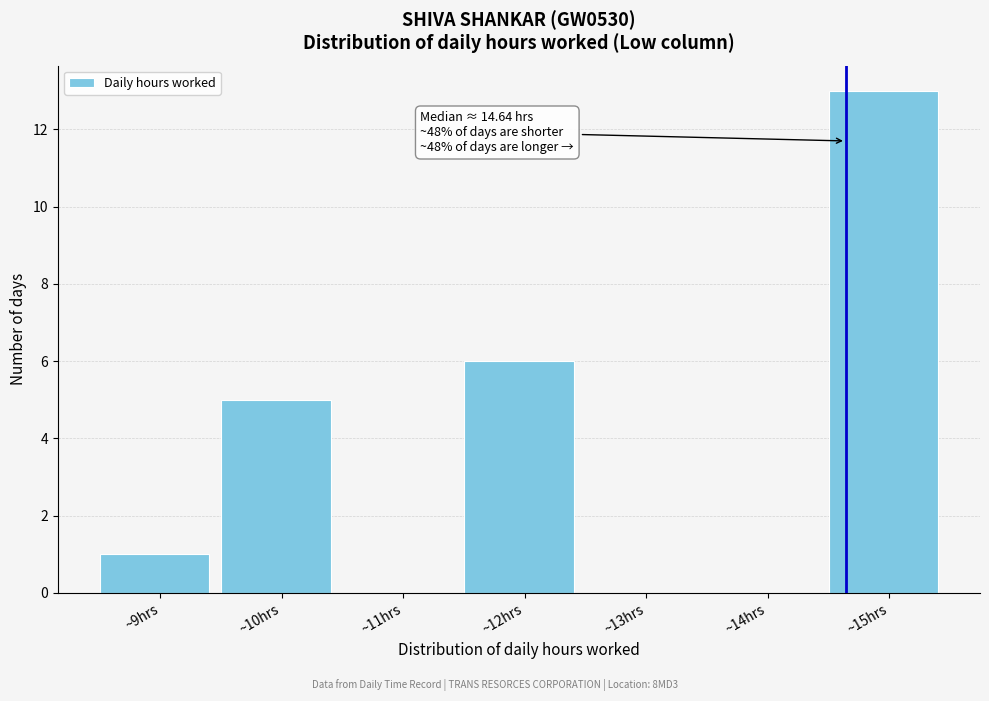

Over which range of the x-axis is the bar tallest?

14.5 to 15.5